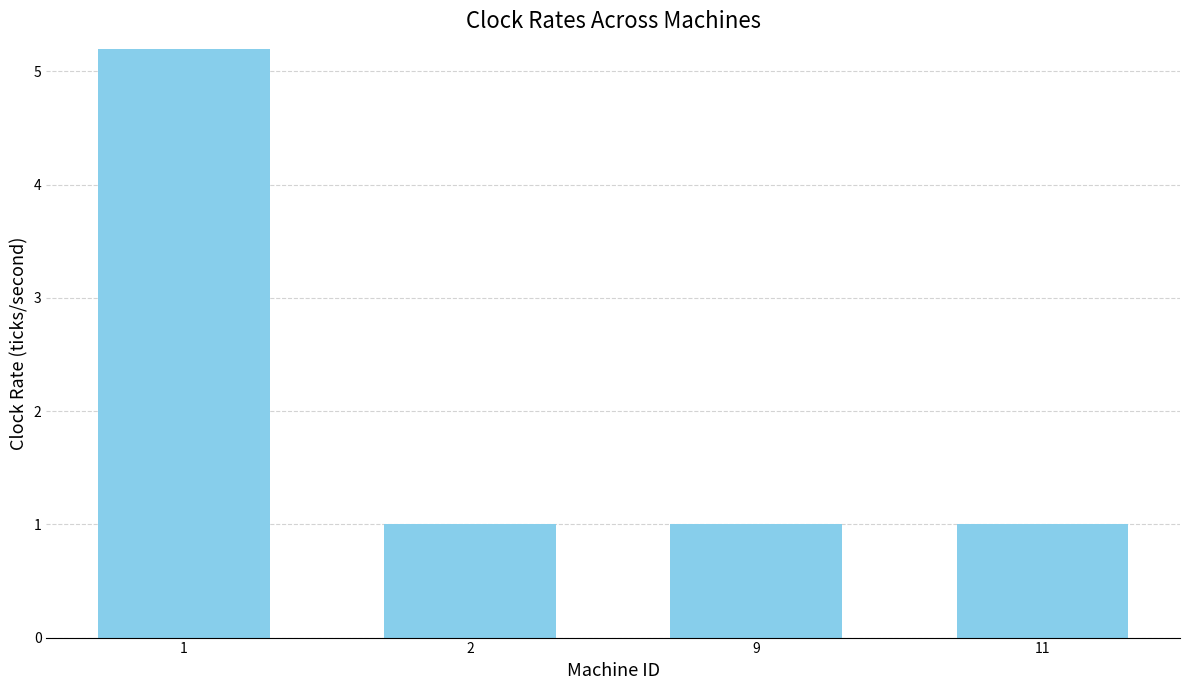

What is the sum of the values at 9 and 11?

2